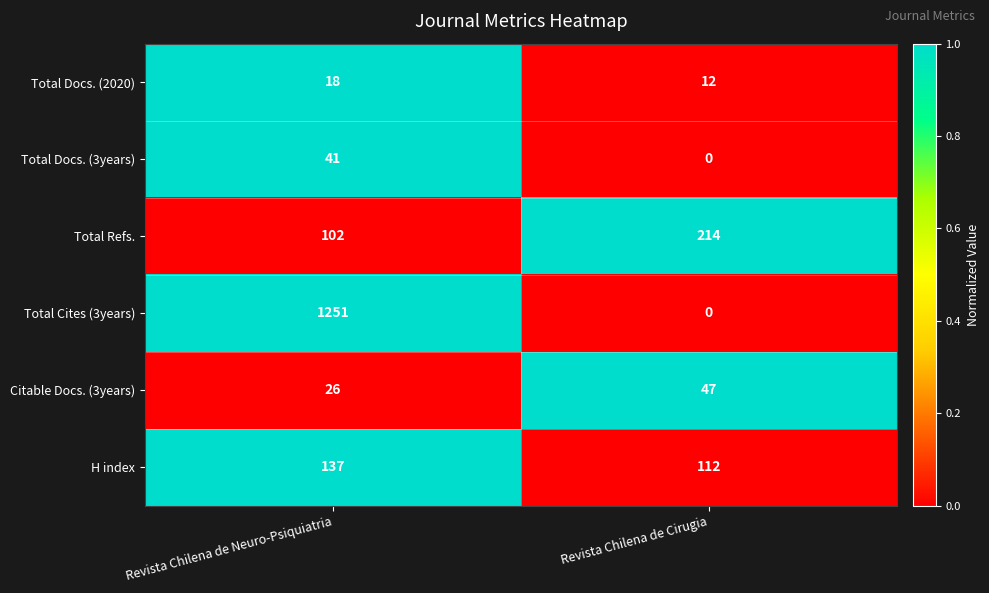

At which label is Total Cites (3years) closest to 625?

Revista Chilena de Cirugia